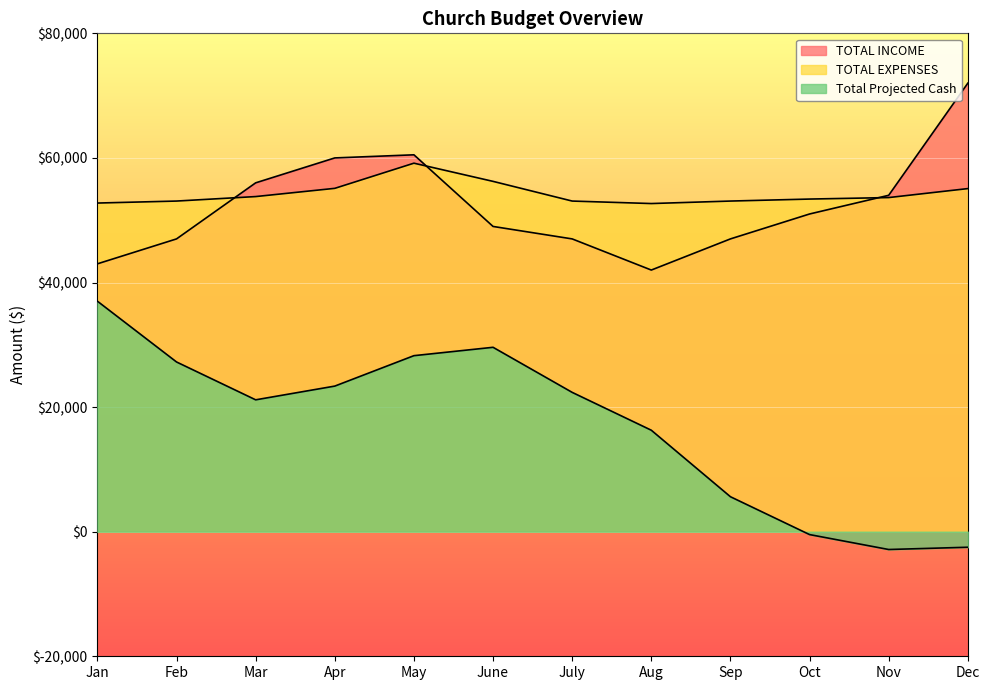

What is the spread (max minus min) of values at Jan?

15756